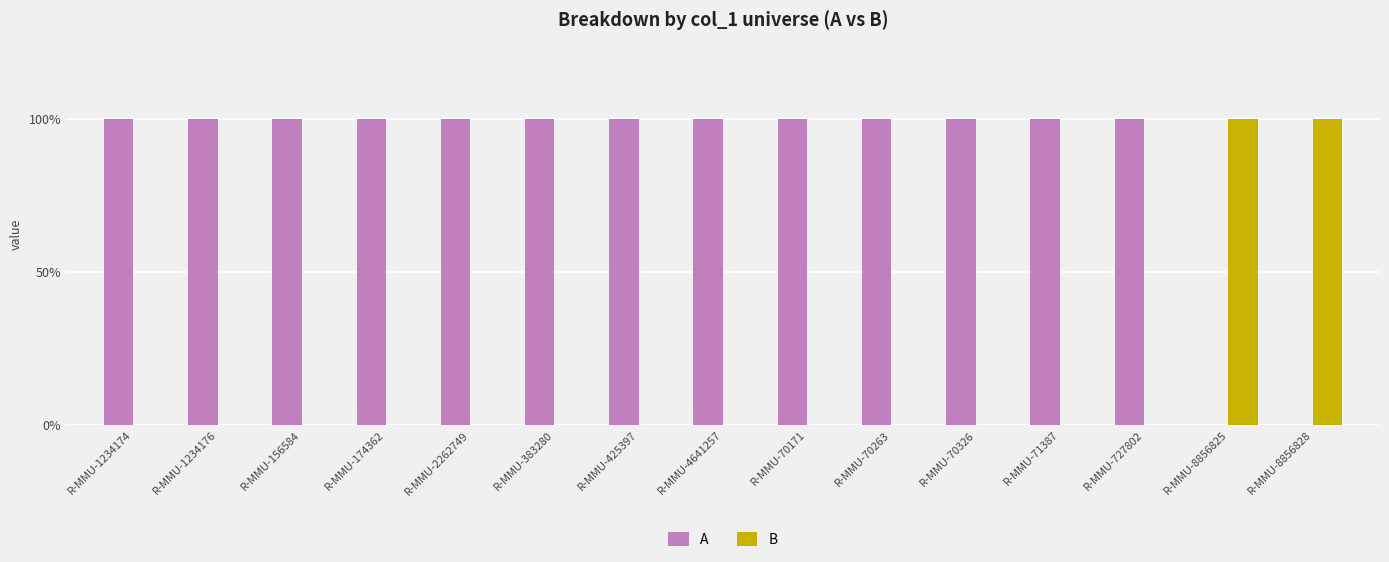

Are the bars horizontal?

No